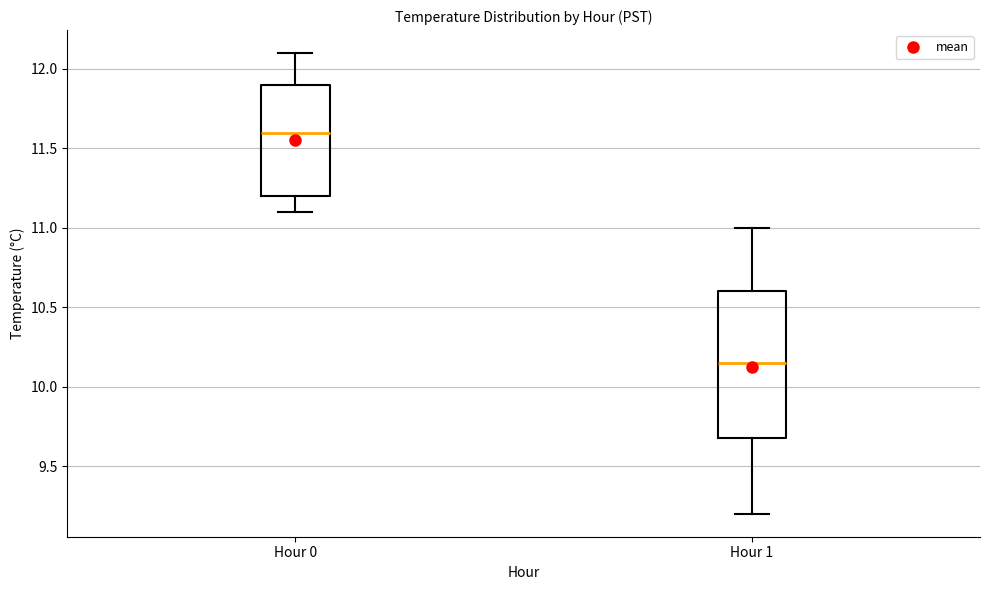

Reading left to right, read every box against the y-axis: the position of its median line, the range the box covers, and the ends of its whiskers. The values are not printed on the chart, so give them approximately, as read against the axis.

Hour 0: median 11.60, box 11.20 to 11.90, whiskers 11.10 to 12.10
Hour 1: median 10.15, box 9.70 to 10.60, whiskers 9.20 to 11.00